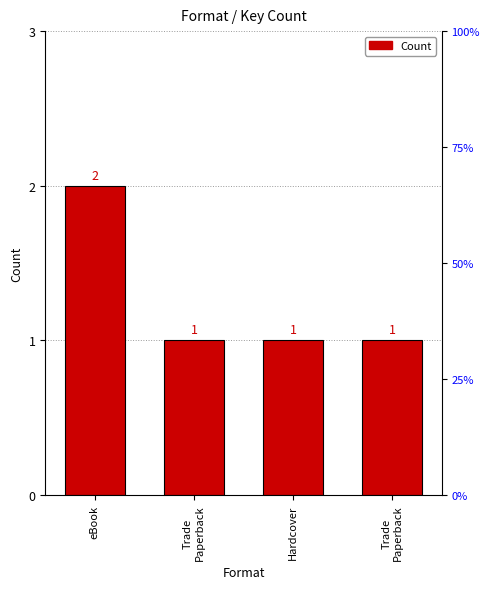

What is the maximum value shown in the chart?

2